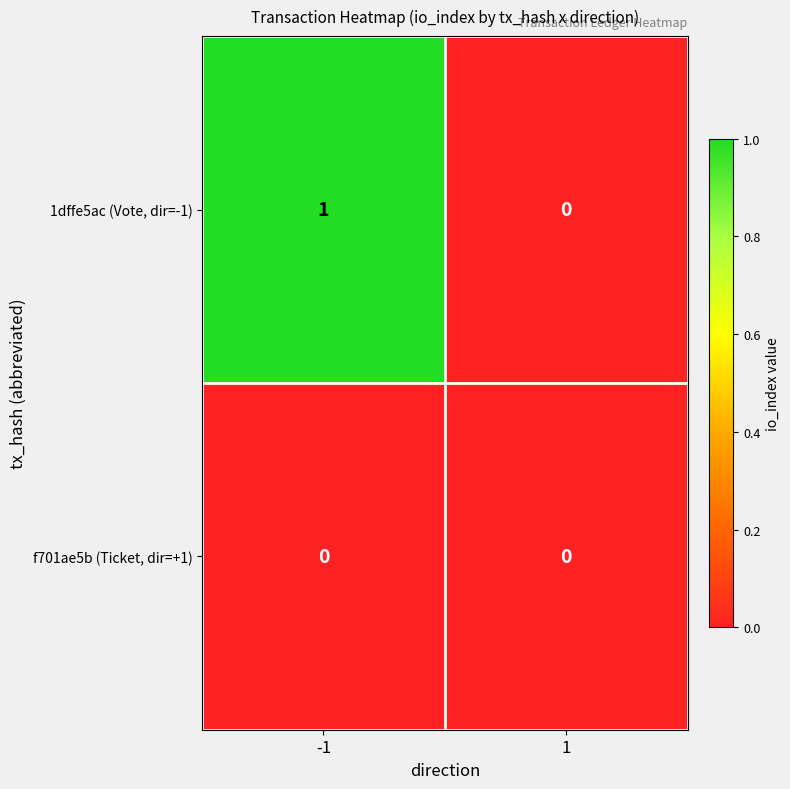

Is it true that 1dffe5ac (Vote, dir=-1) equals 1 at 1?

False